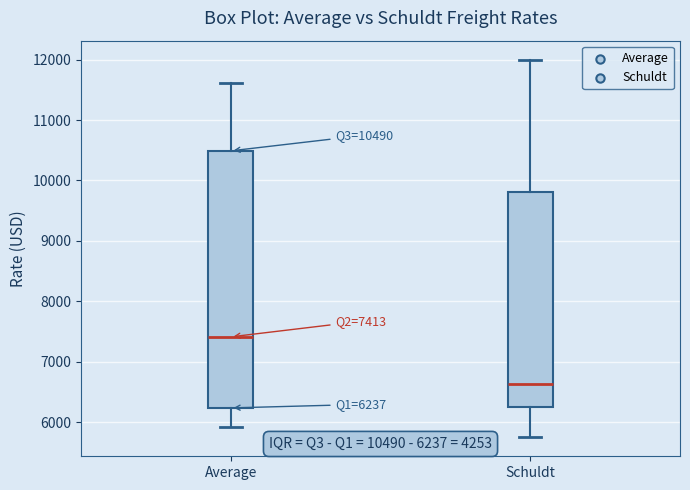

Which box is the tallest, from its lower edge to its upper edge?

Average